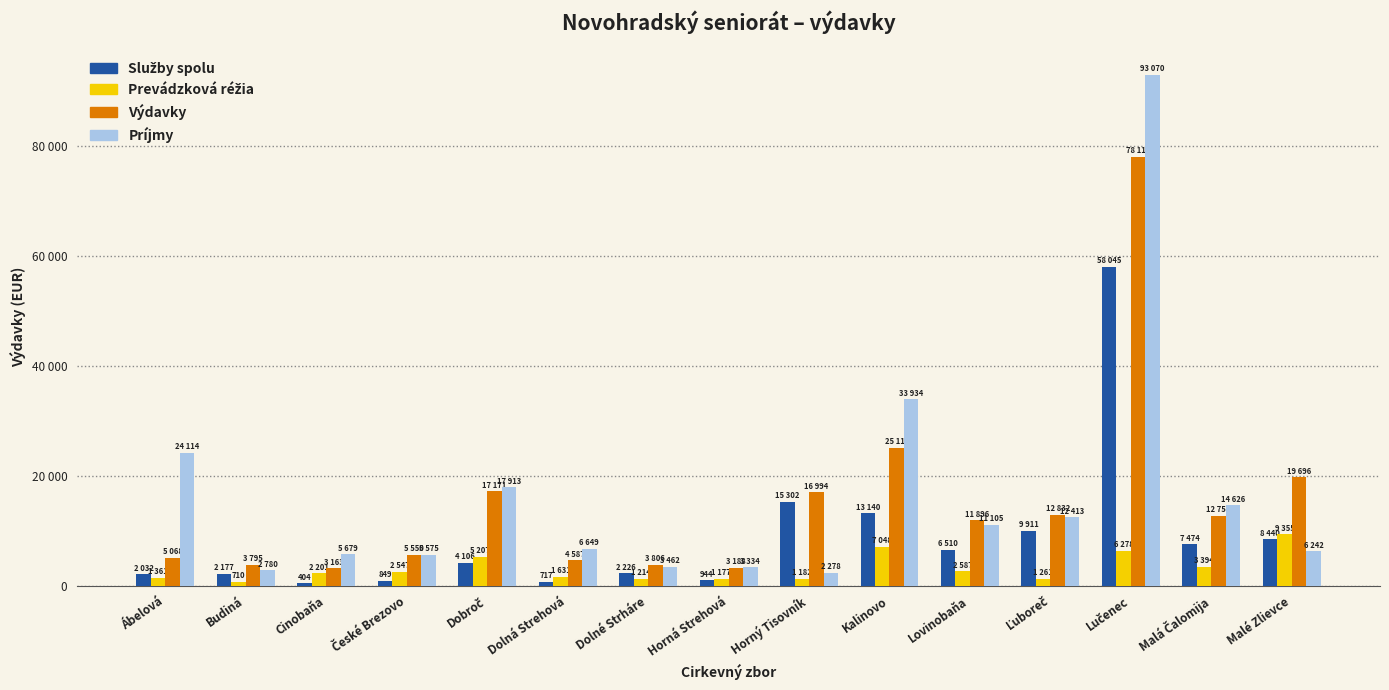

Are the bars grouped side by side (vs. stacked)?

Yes